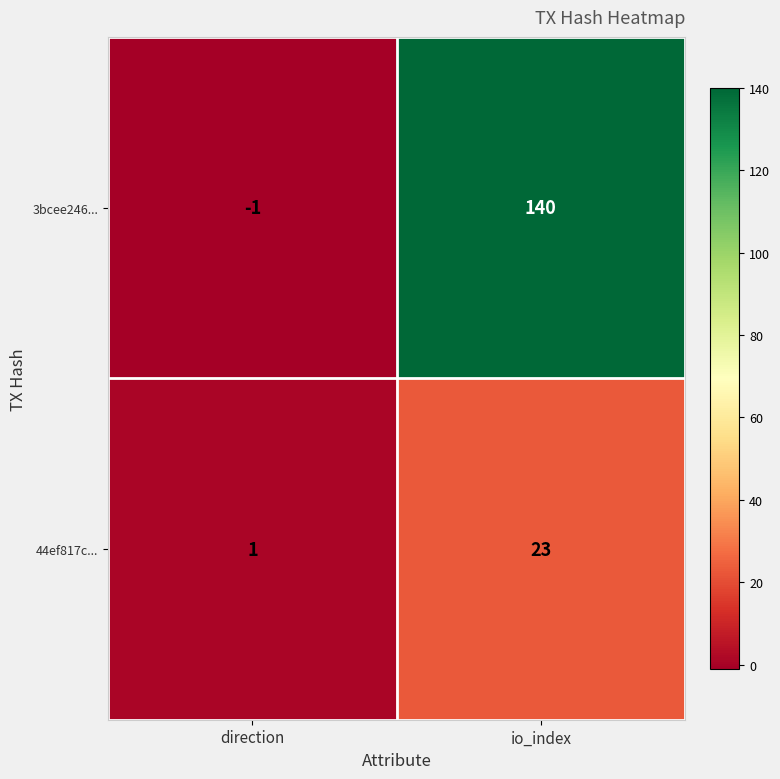

Read the 44ef817c... value at io_index, to the nearest 5.

25